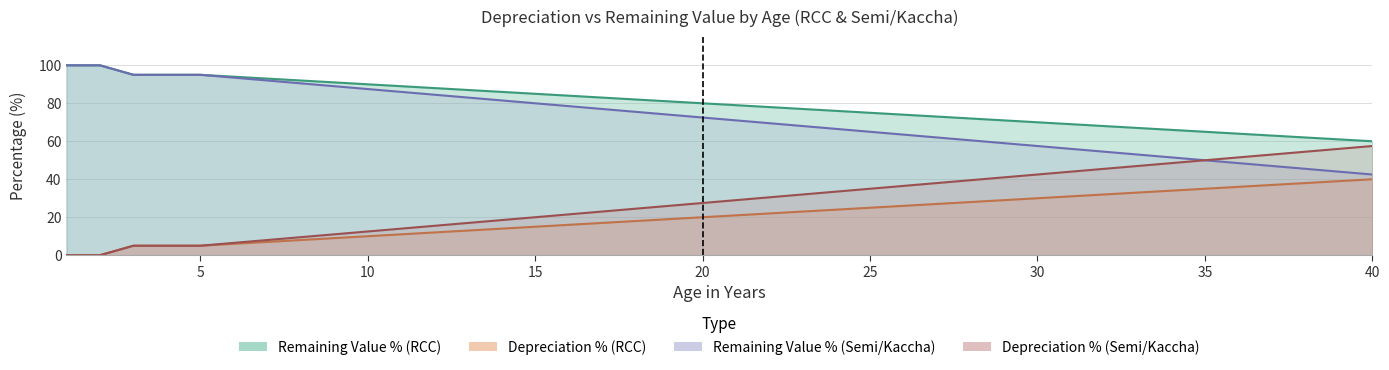

How many values in Remaining Value % (RCC) are above zero?

38